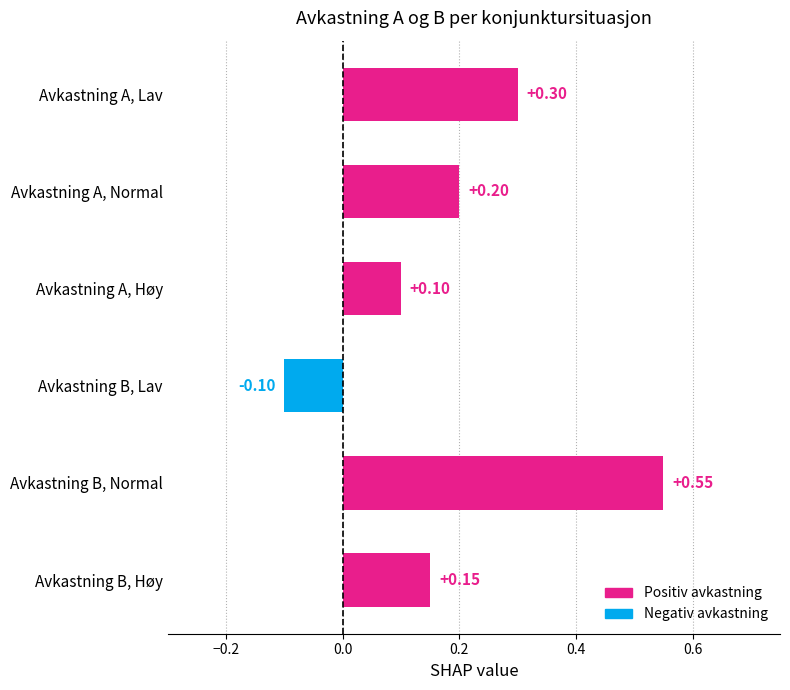

Rank the categories by Avkastning A value from highest to lowest.

Lav, Normal, Høy